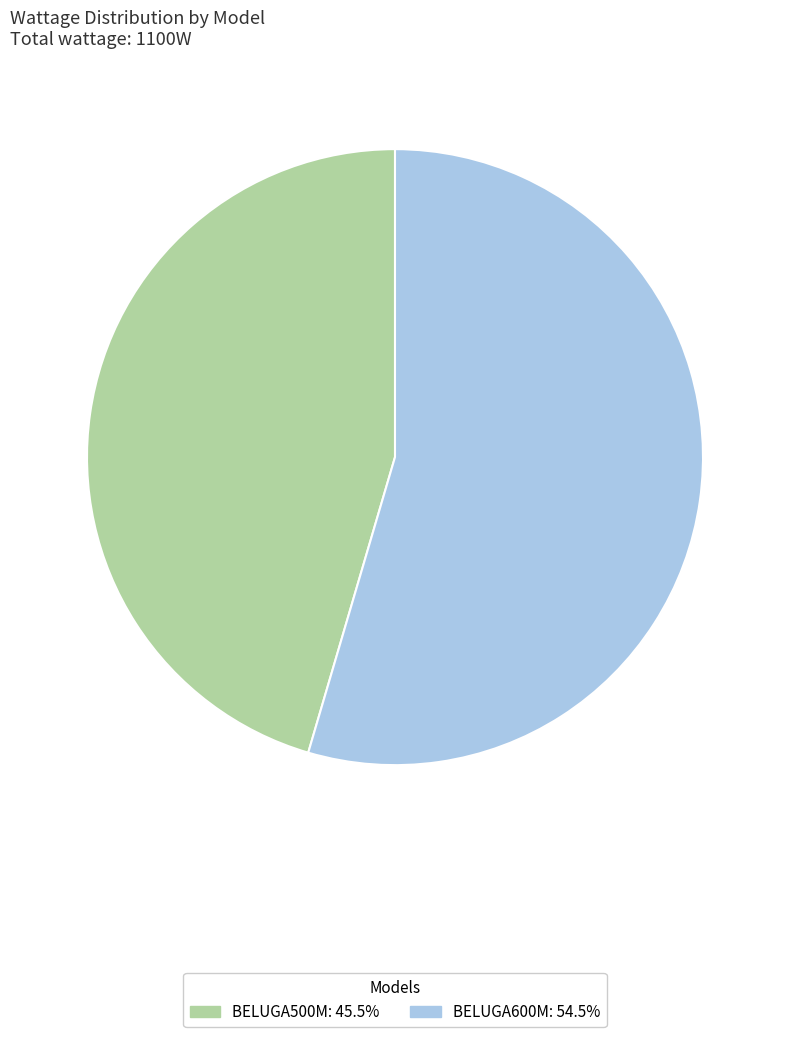

What is the largest slice in the pie chart?

BELUGA600M